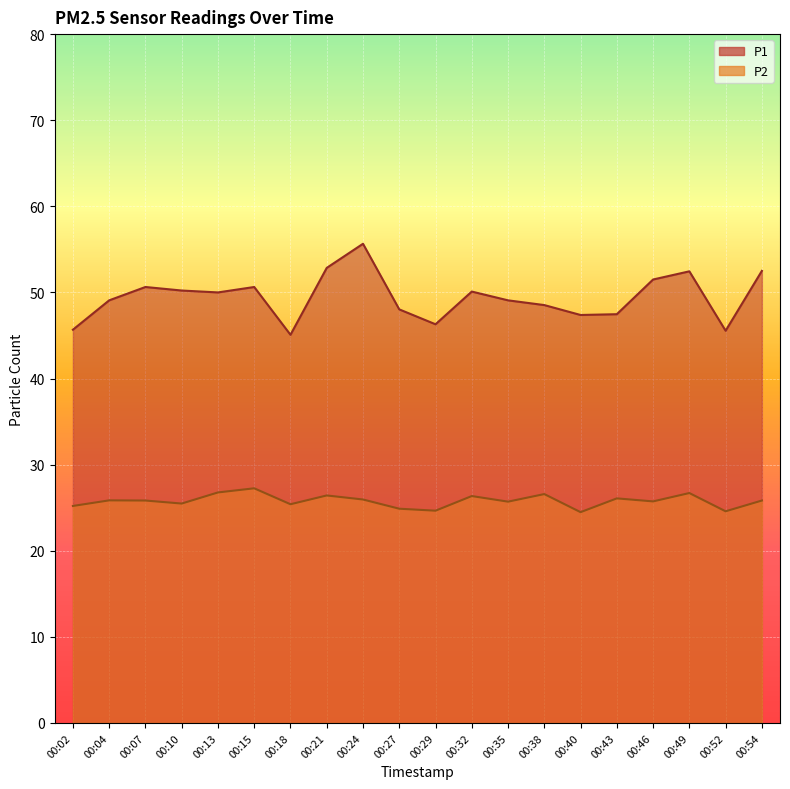

What is the minimum value for P1?

45.1